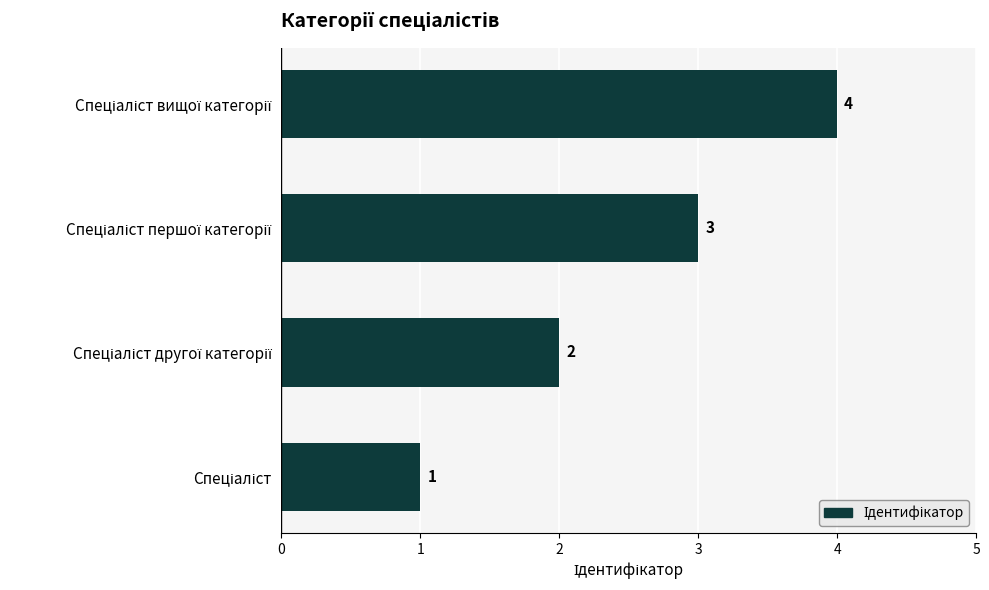

What is the greatest value displayed?

4